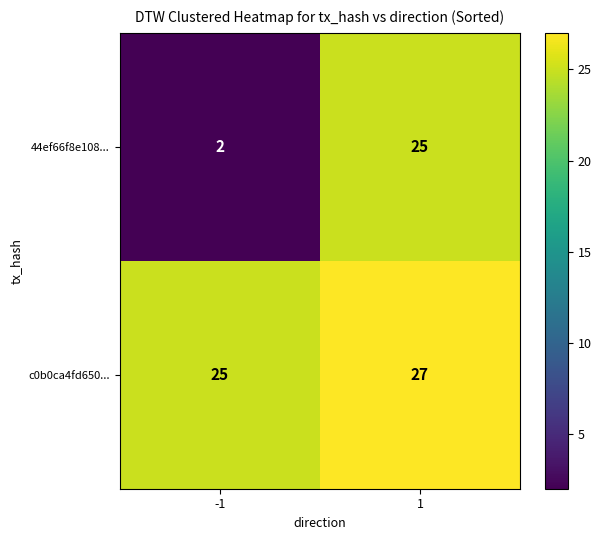

Is it true that c0b0ca4fd650... equals 25 at -1?

True